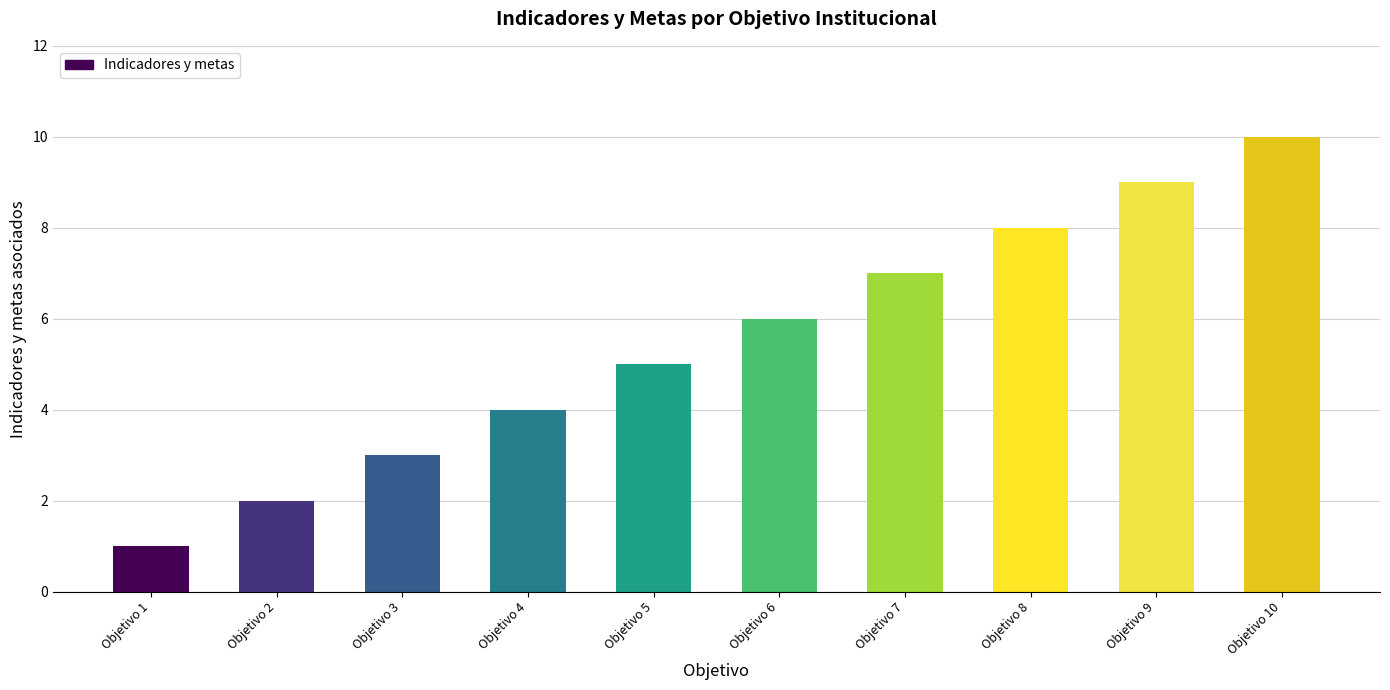

What is the difference between the maximum and second lowest values?

8